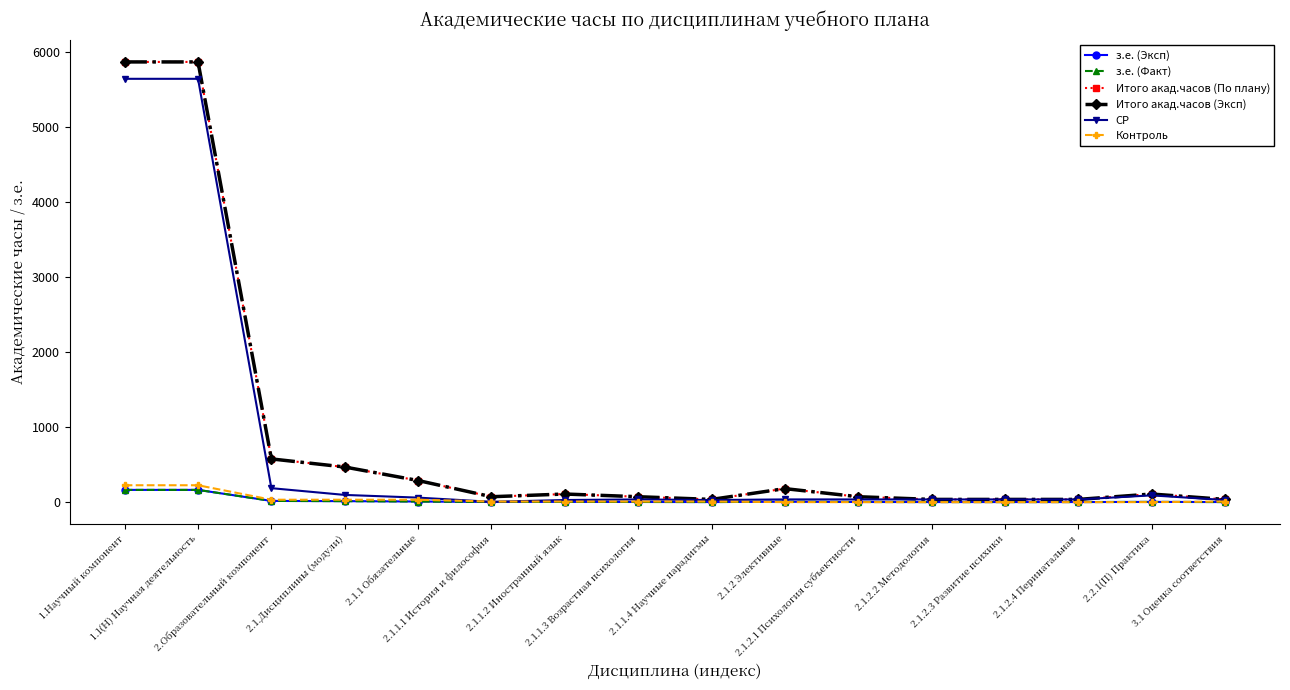

True or false: з.е. (Эксп) and Итого акад.часов (Эксп) intersect in this chart.

False